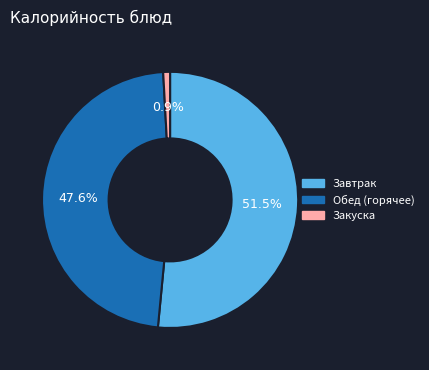

To the nearest percent, what is the difference between the largest and smallest slice percentages?

51%